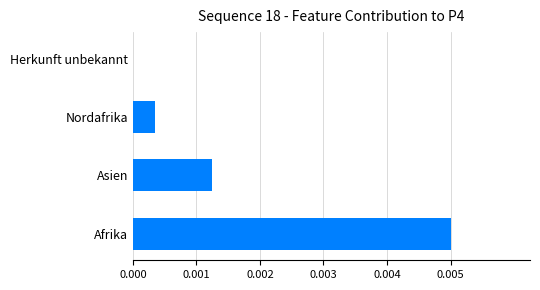

Are the bars horizontal?

Yes